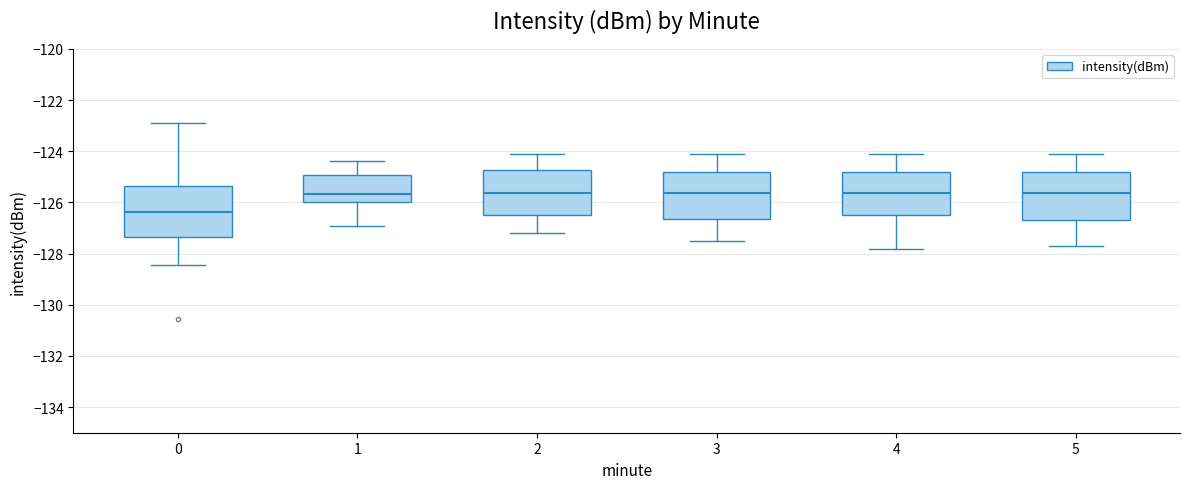

Where does the lower whisker of the box at x = 1 end on the y-axis? The values are not printed on the chart, so give them approximately, as read against the axis.

-127.0